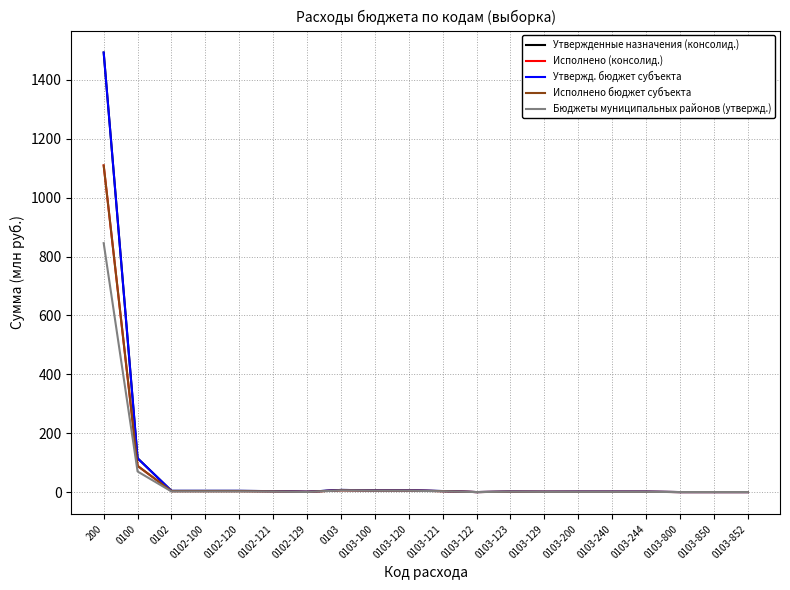

What position from the left is 0102-120?

5